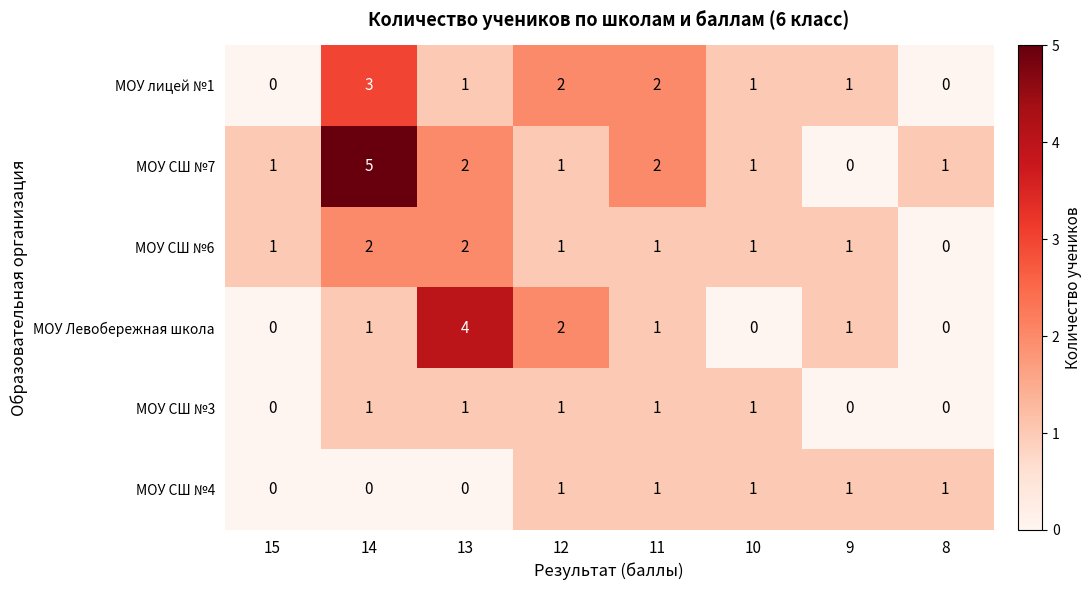

Which series has the largest range (max minus min)?

МОУ СШ №7